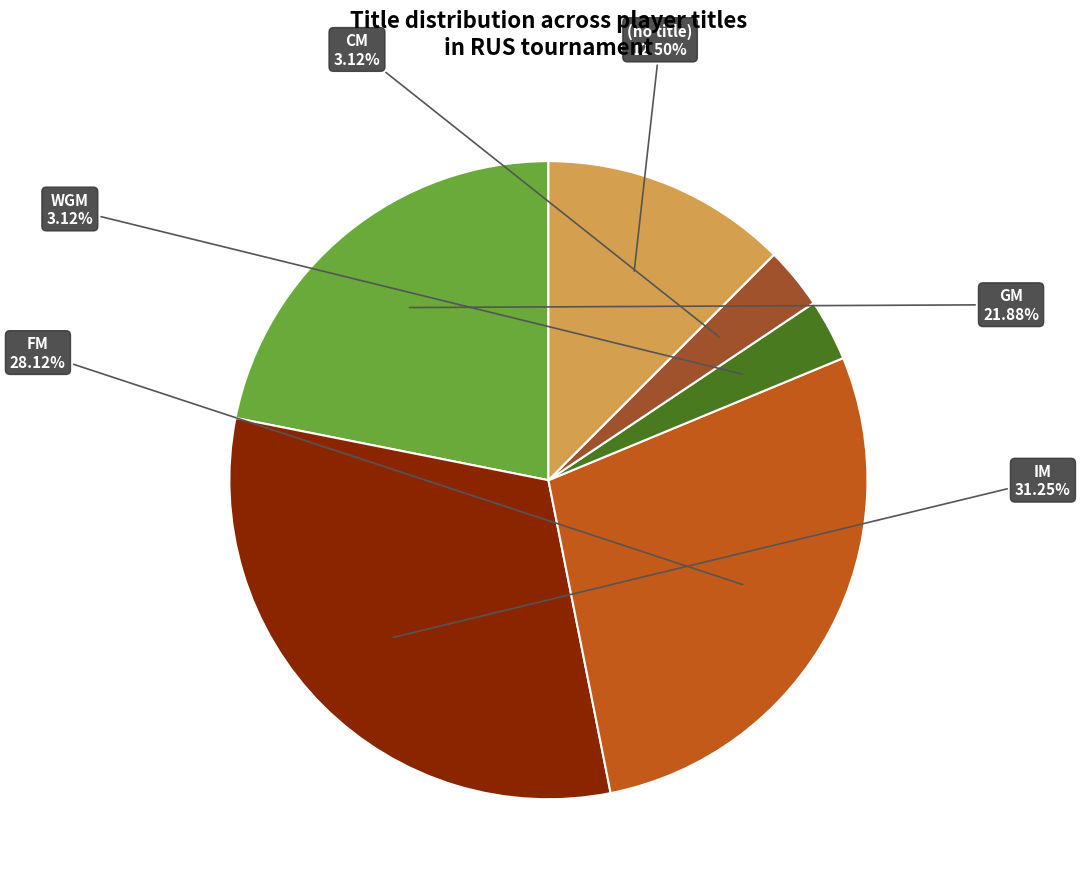

Is there a majority slice in this chart?

No